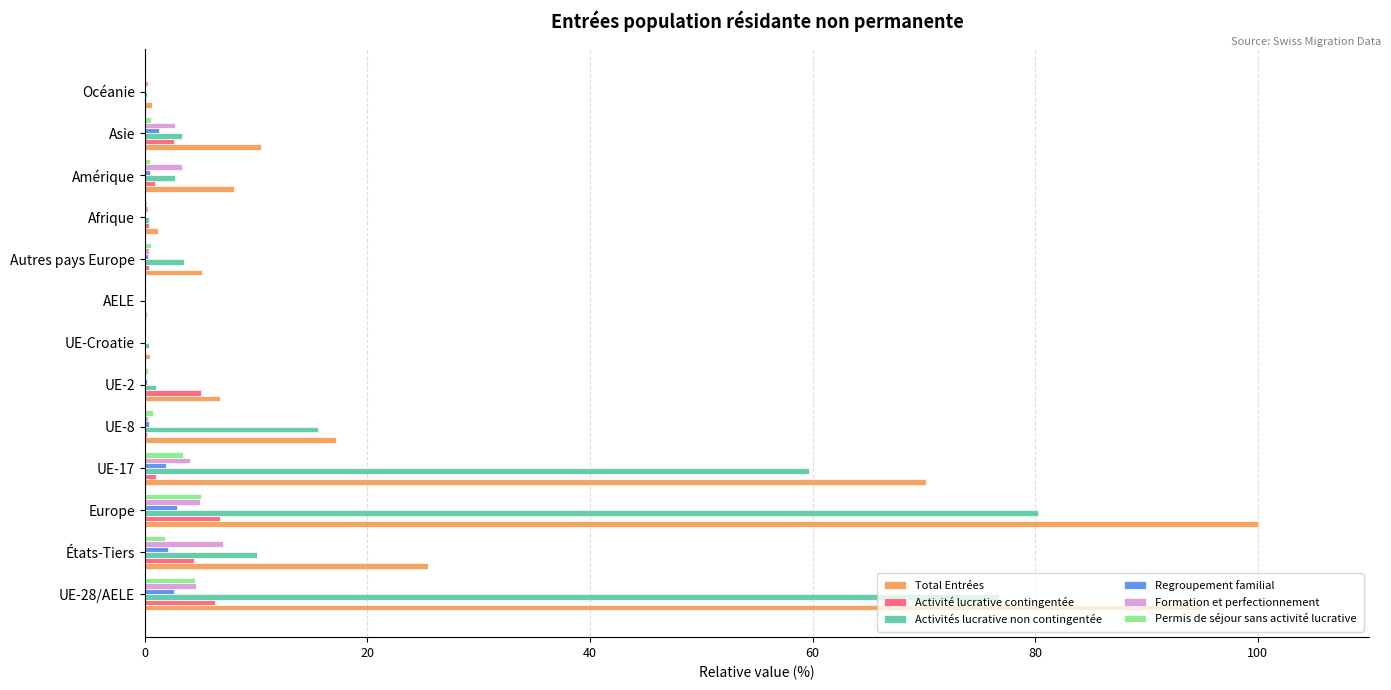

Which category has the highest value in the Activités lucrative non contingentée series?

Europe